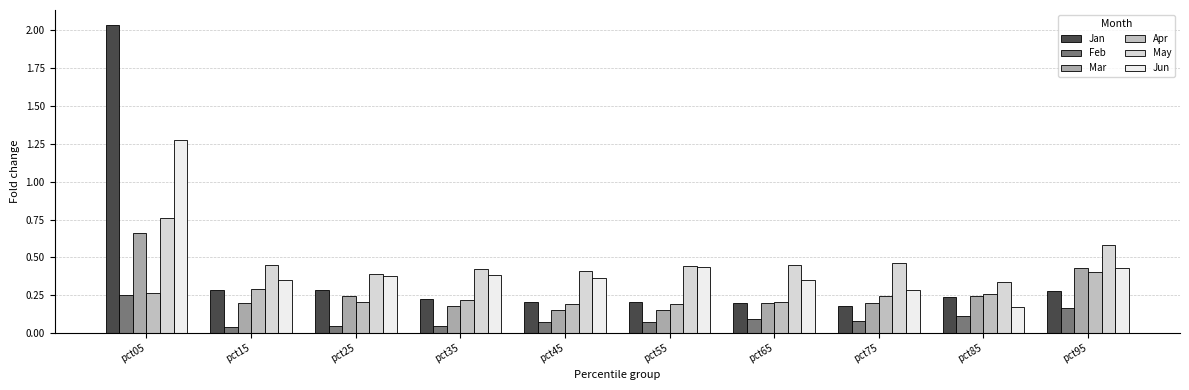

List the series in order of their peak value, highest first.

Jan, Jun, May, Mar, Apr, Feb